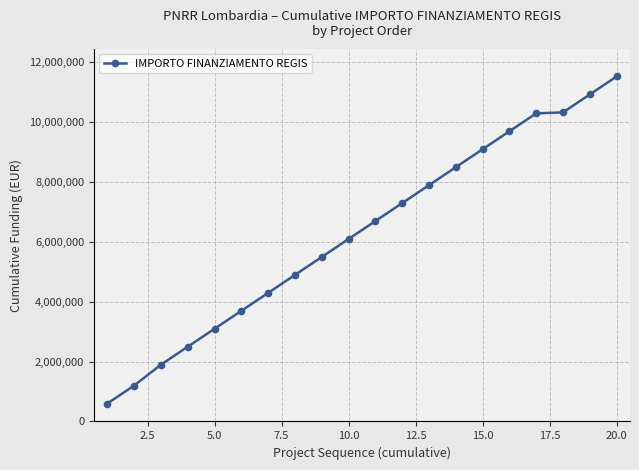

True or false: there are more than 1 points higher than both neighbors.

False